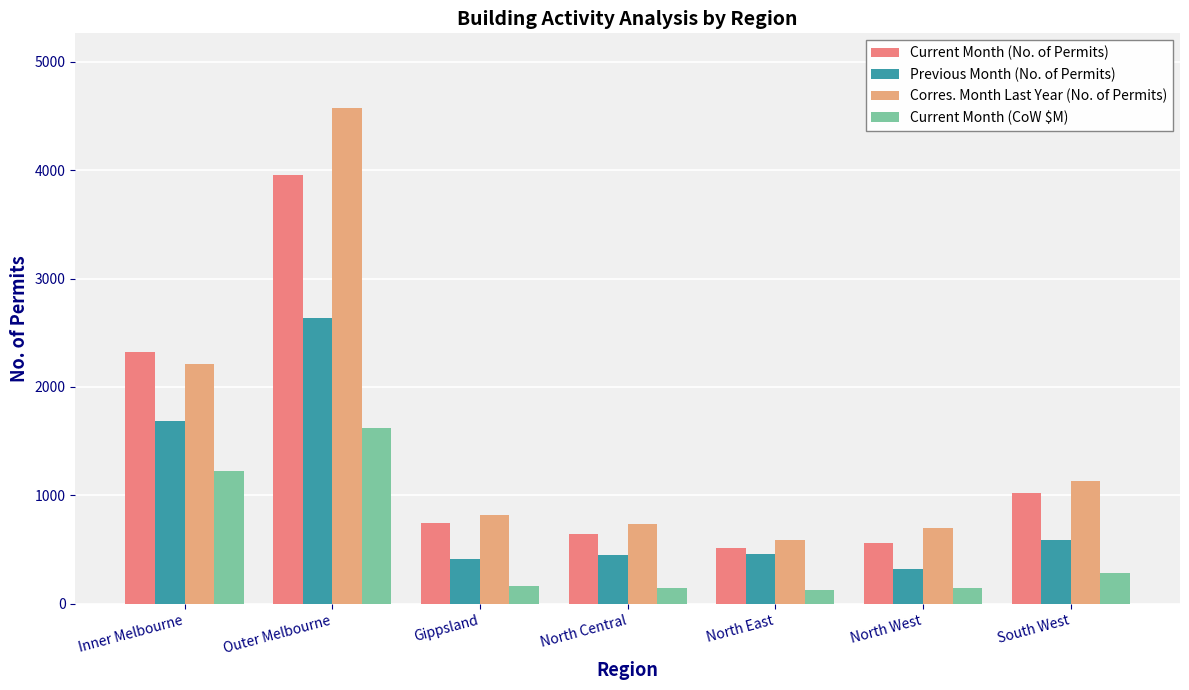

The value of Current Month (No. of Permits) at Inner Melbourne is 3974.3. True or false?

False